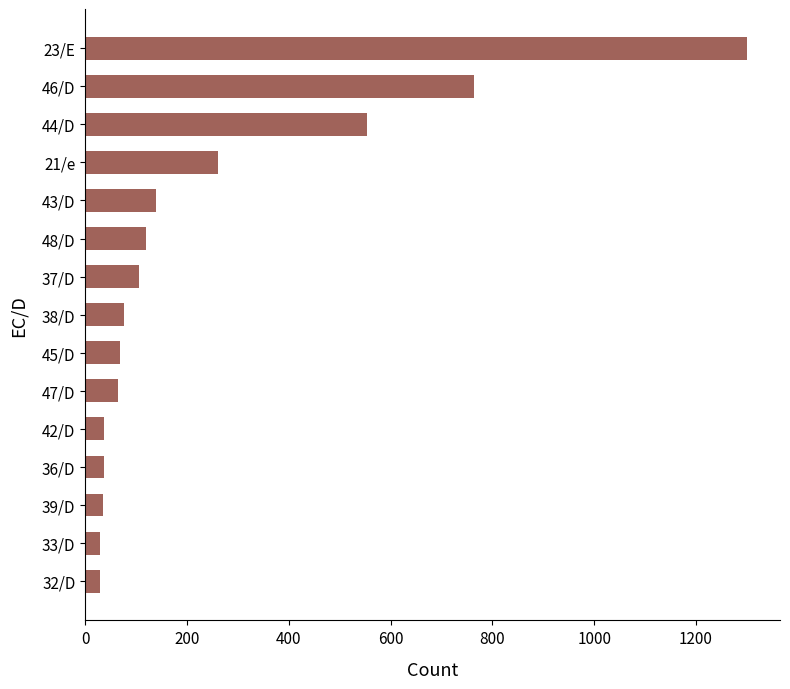

What is the sum of the values at 36/D and 48/D?

157.4